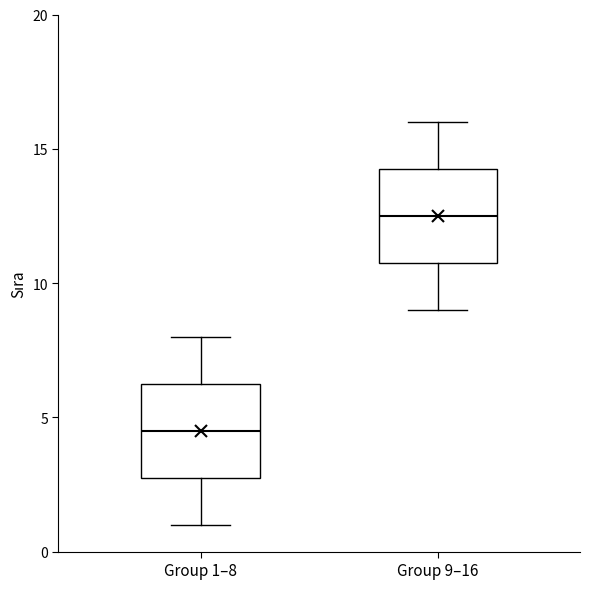

Where does the lower whisker of the box for Group 1–8 end on the y-axis? The values are not printed on the chart, so give them approximately, as read against the axis.

1.0